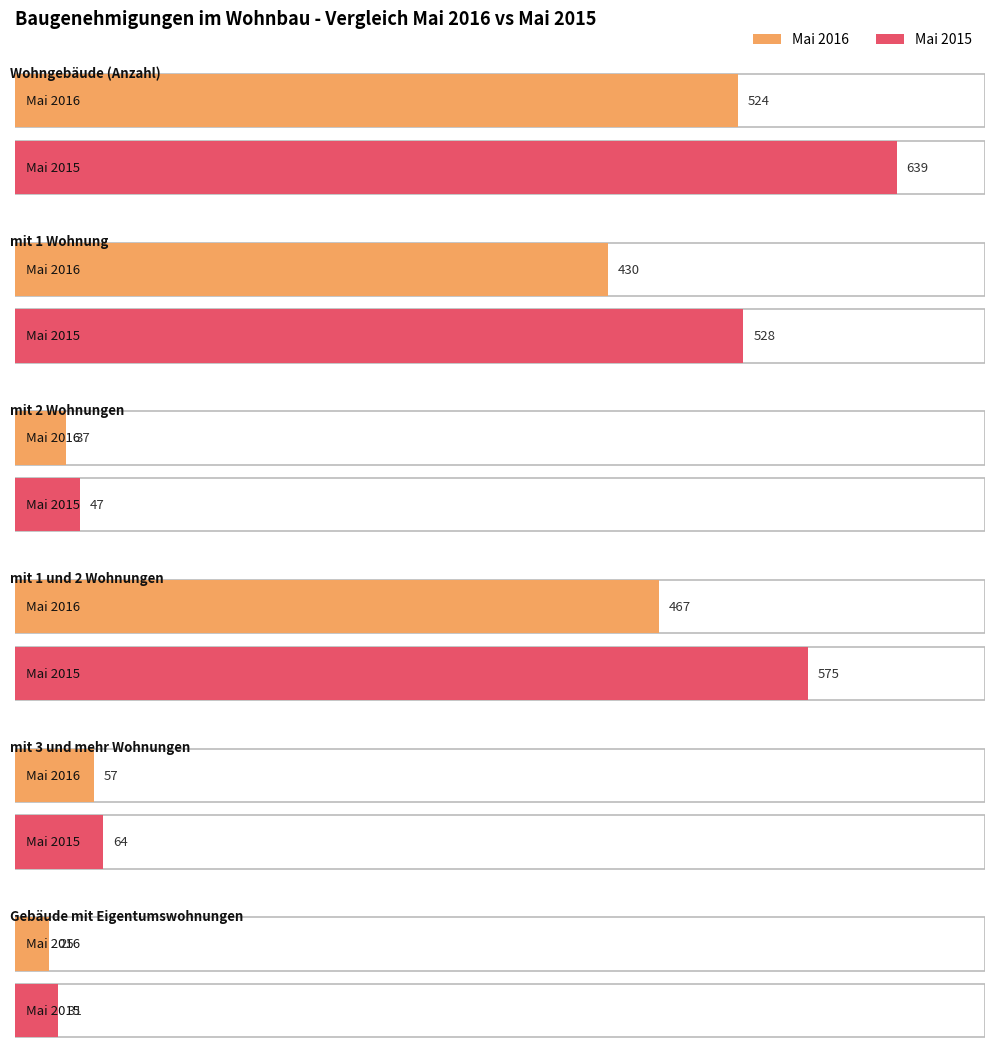

True or false: Mai 2016 has a value of 37 at 2.

True